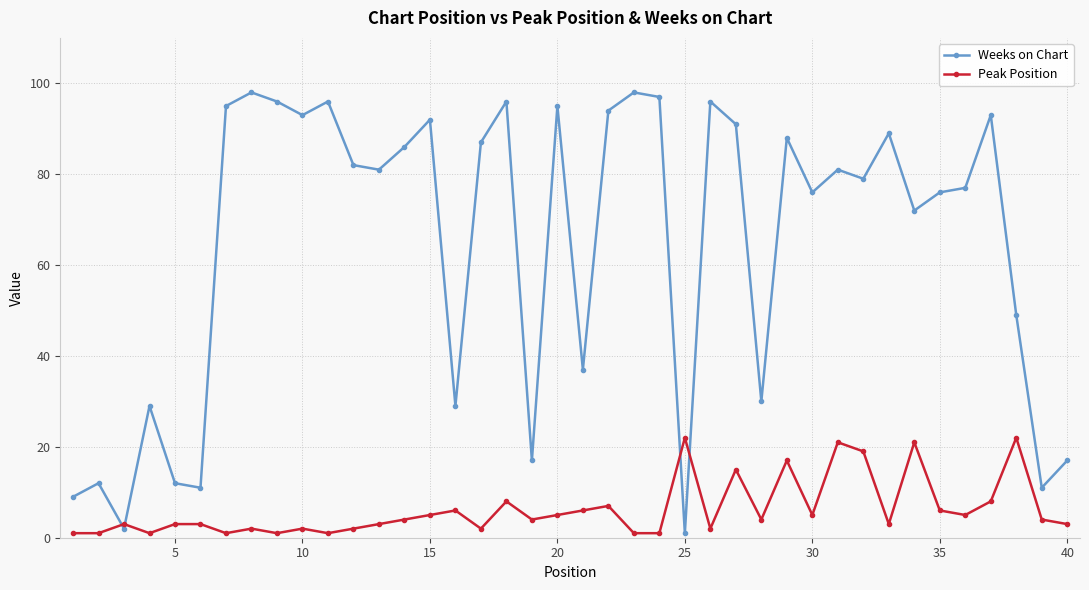

Rank the series by their maximum value, from lowest to highest.

Peak Position, Weeks on Chart